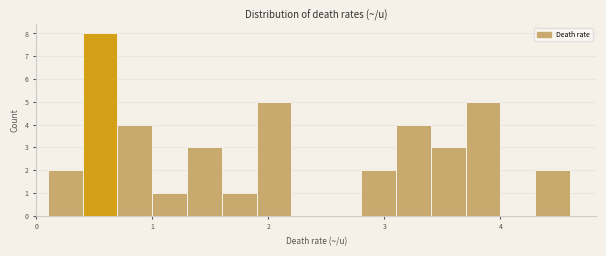

Read against the x-axis, roughly where is the centre of the tallest bar?

0.6